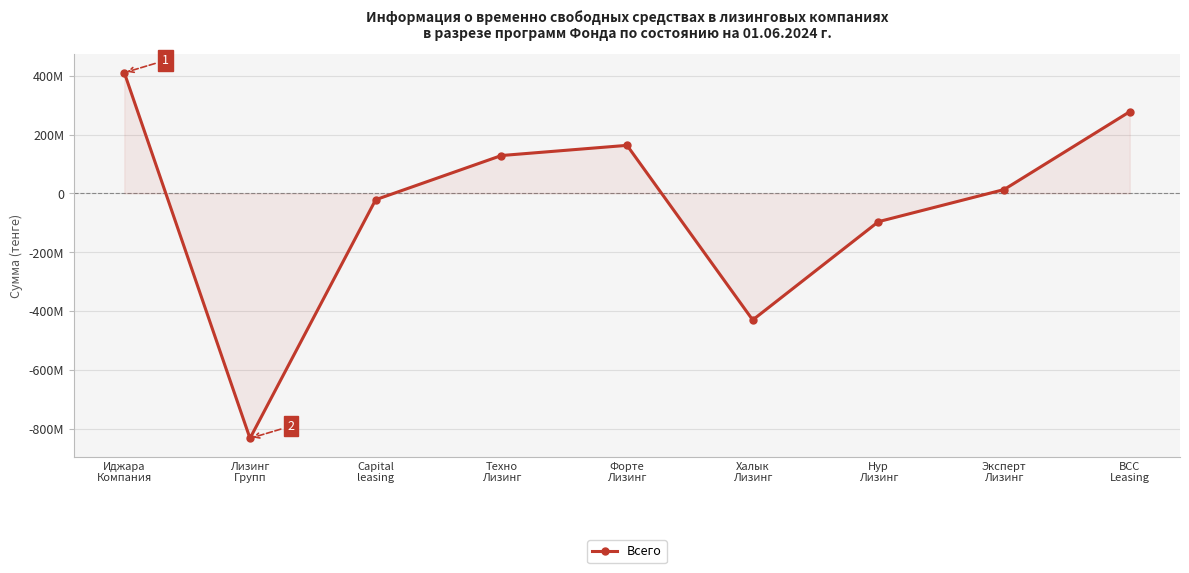

What is the smallest value displayed?

-831954781.6